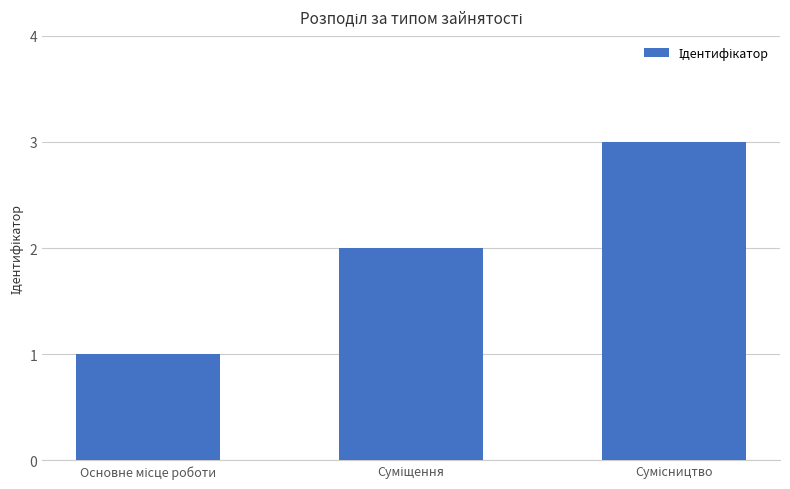

What is the maximum value shown in the chart?

3